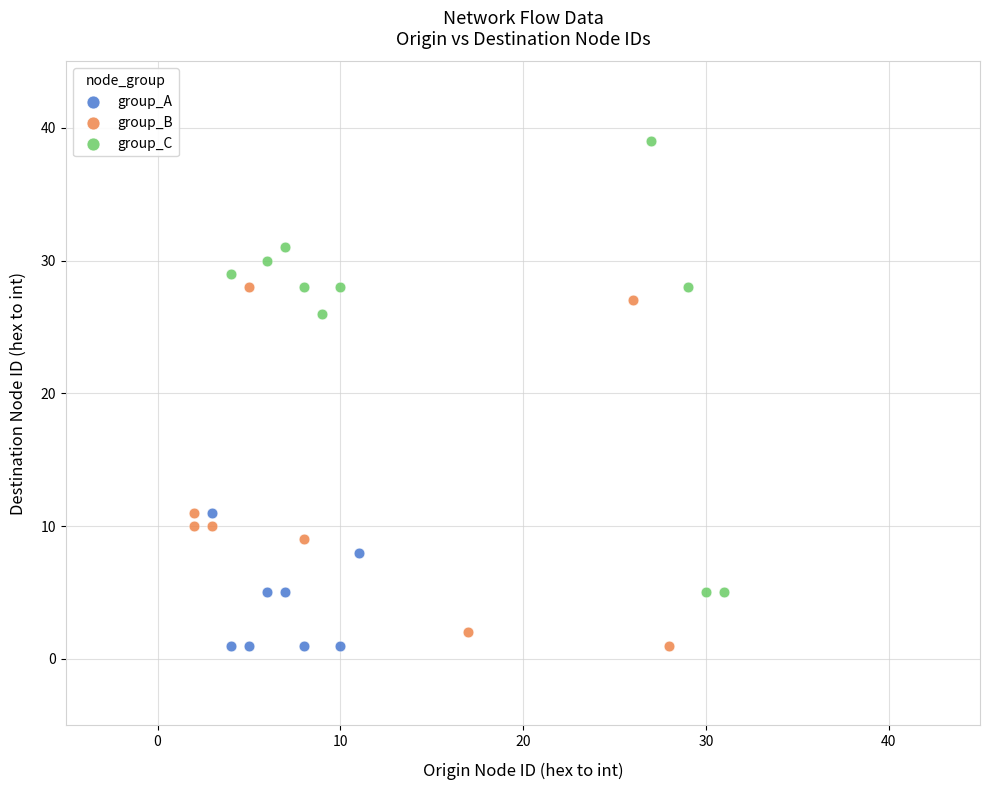

Which series has the largest Y range (max minus min)?

group_C